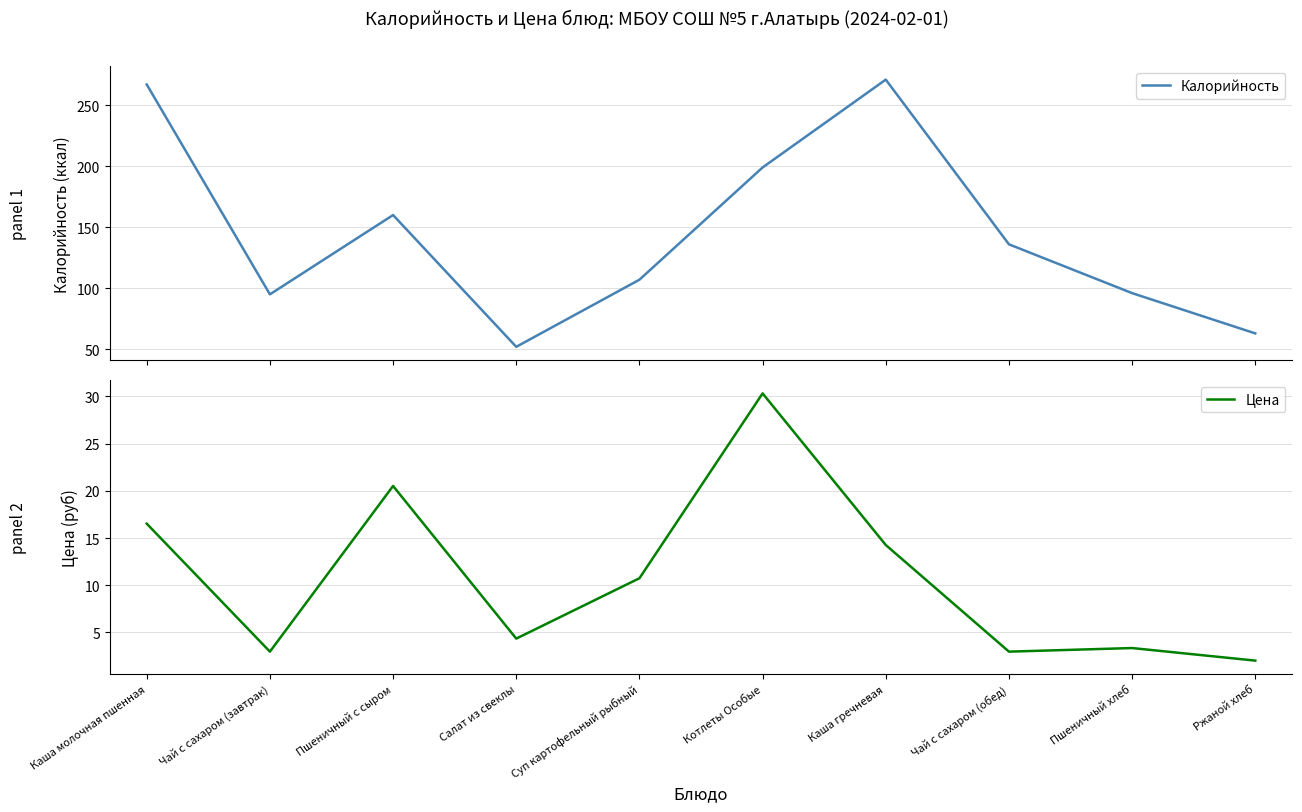

What is the spread (max minus min) of values at Котлеты Особые?

168.7